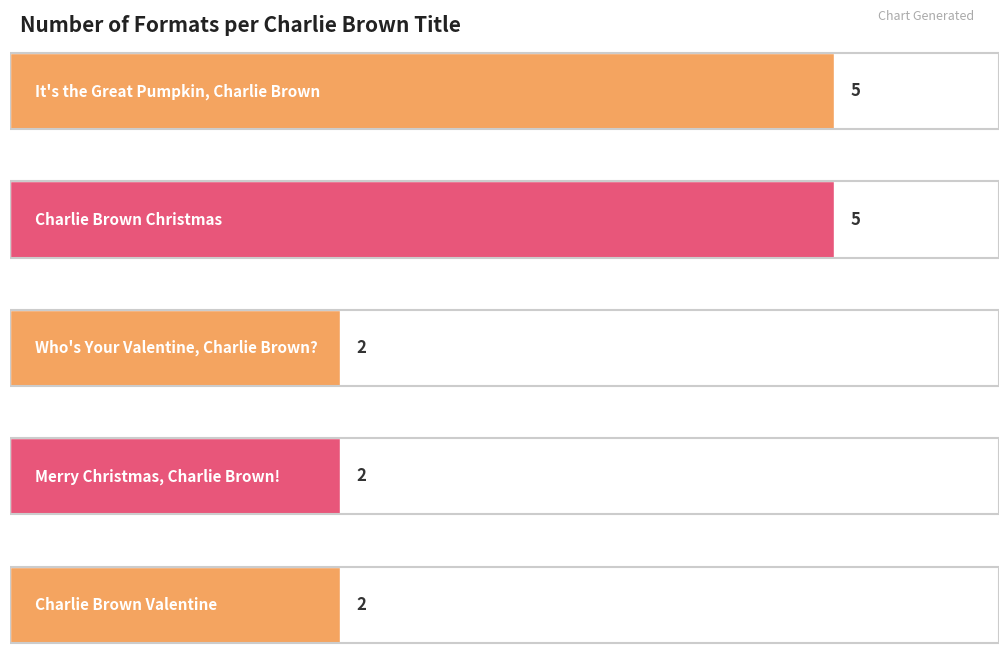

What is the average value?

3